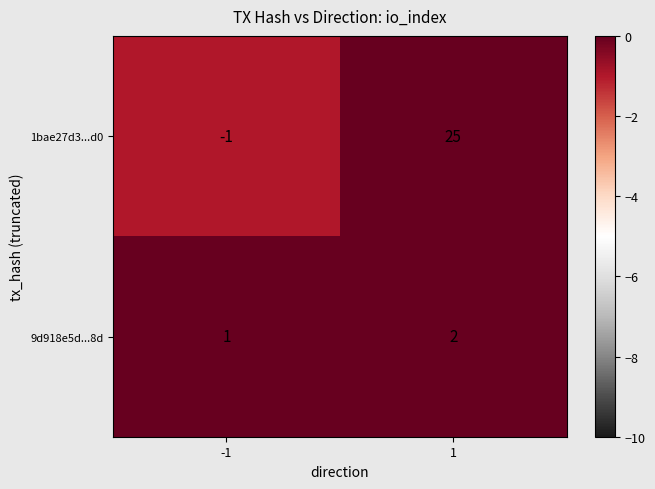

Which series has the largest total across all categories?

1bae27d3...d0